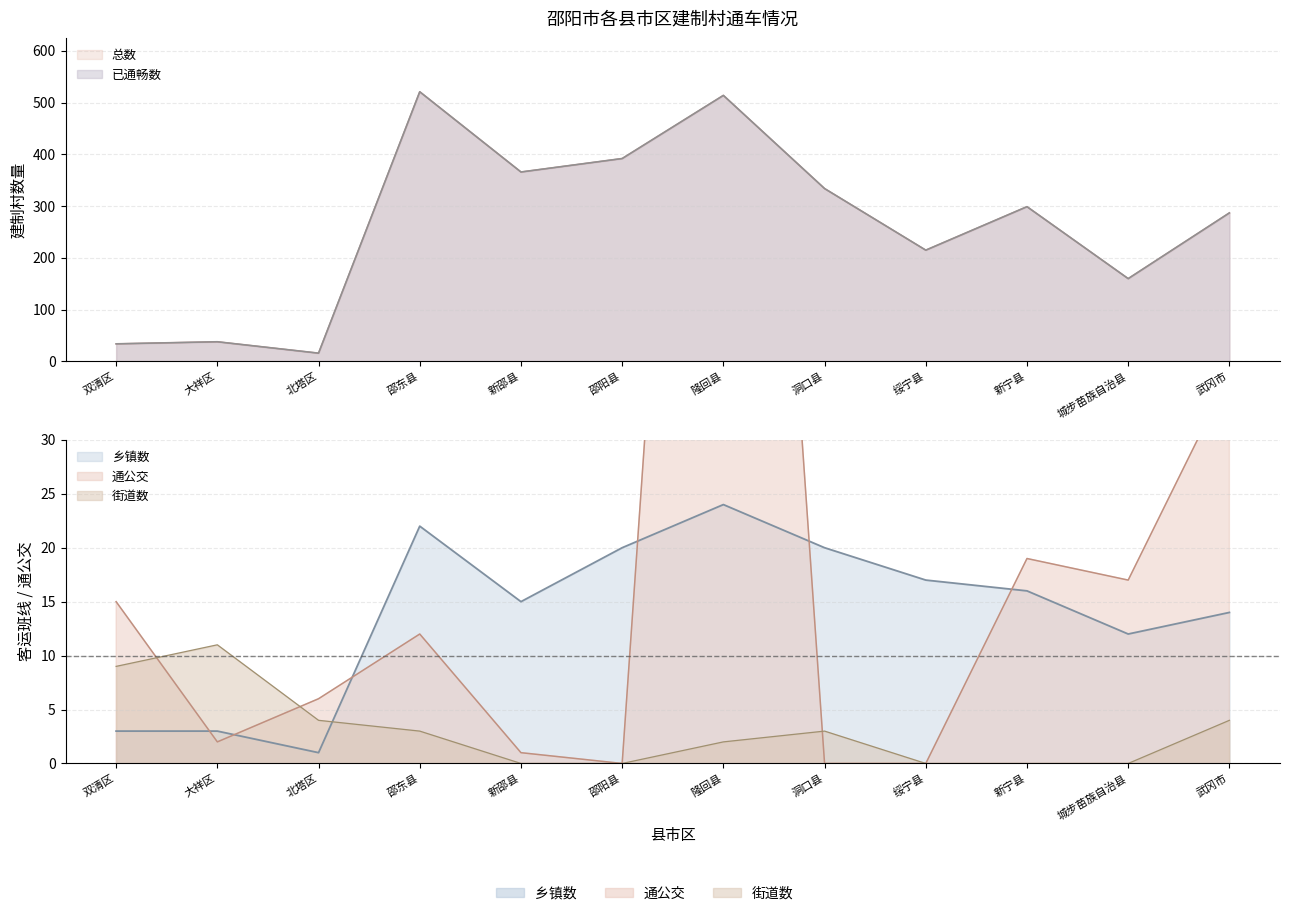

Does the chart display data point markers on the line(s)?

No